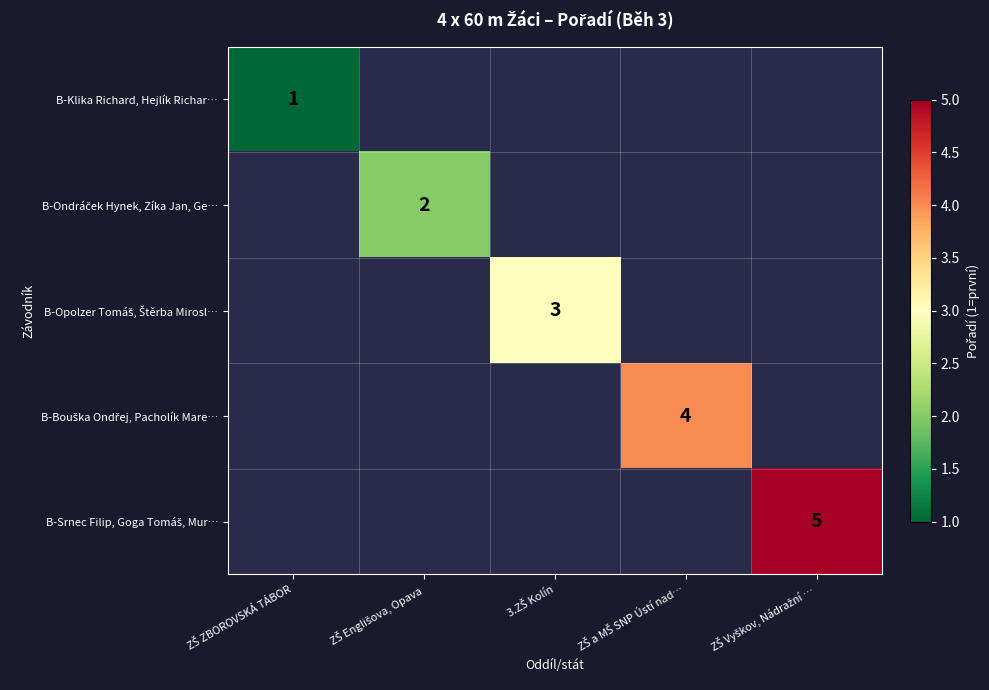

Is it true that B-Klika Richard, Hejlík Richar… equals 1.0 at ZŠ ZBOROVSKÁ TÁBOR?

True